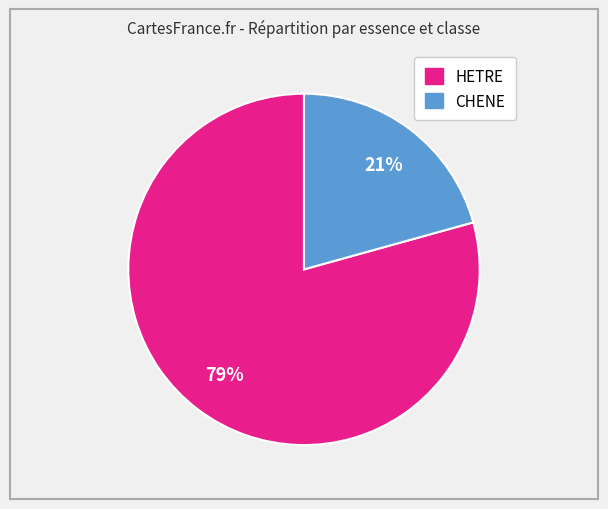

To the nearest percent, what is the average slice percentage?

50%